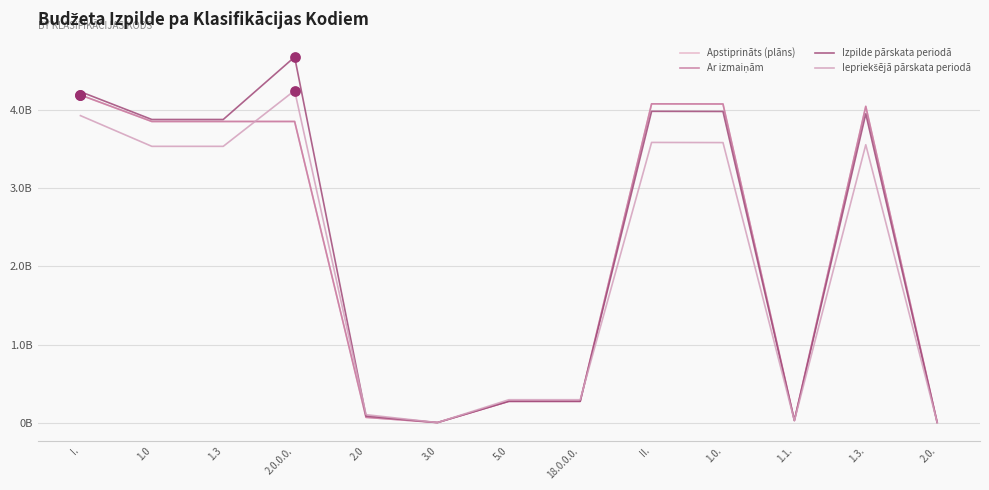

Does the chart have visible grid lines?

Yes